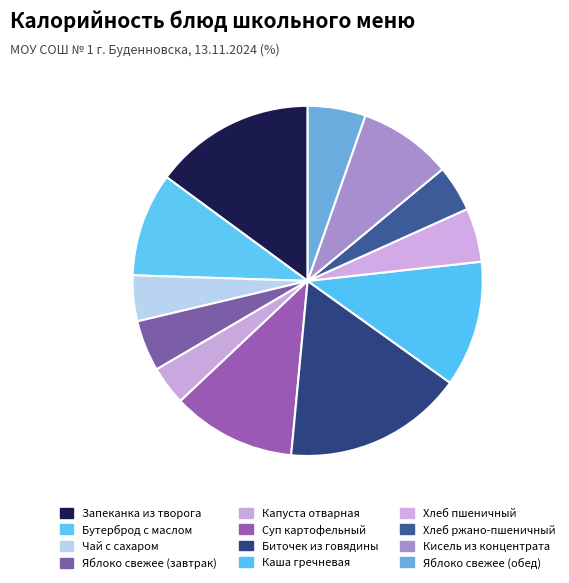

To the nearest percent, what percentage of the pie is Кисель из концентрата?

9%